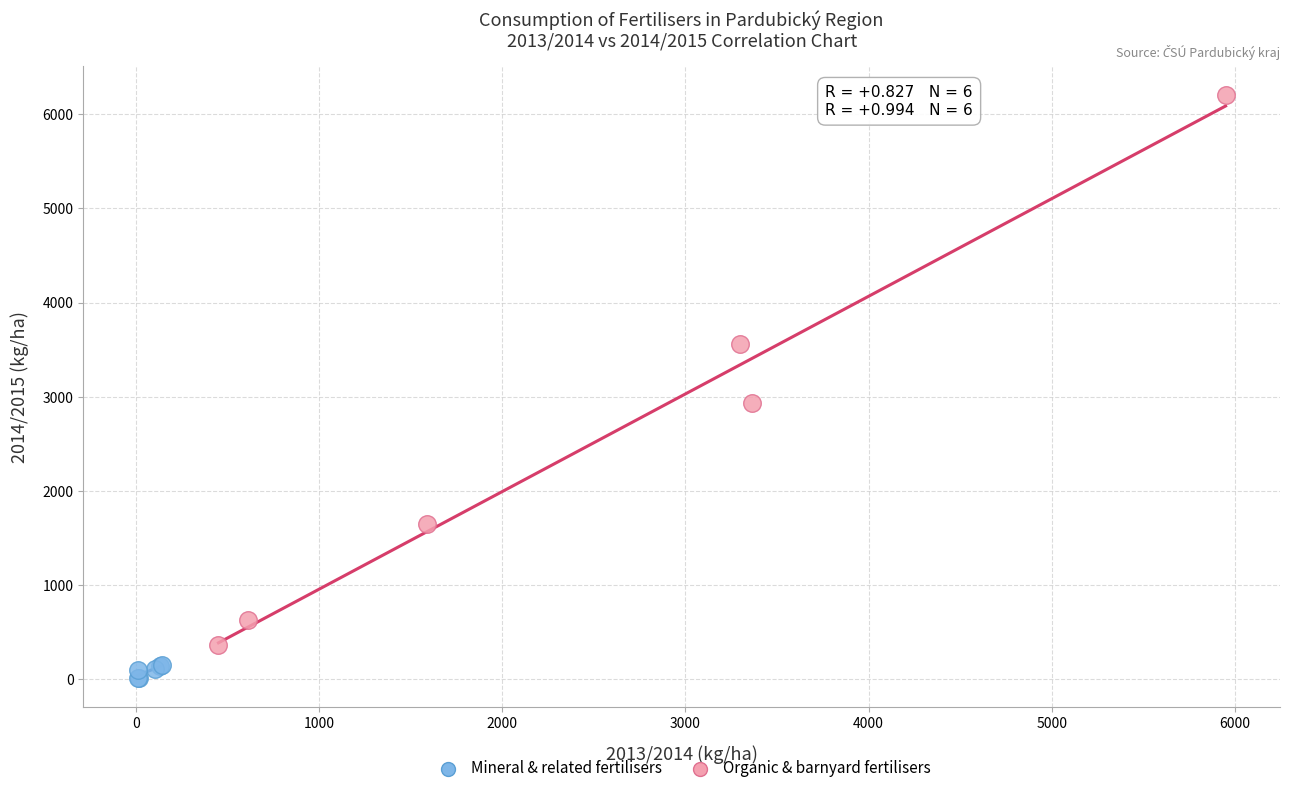

Which series reaches the minimum Y coordinate?

Mineral & related fertilisers